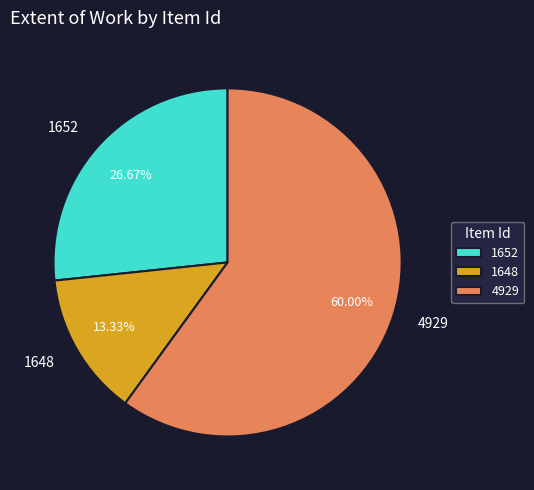

To the nearest percent, what portion does 1652 represent?

27%